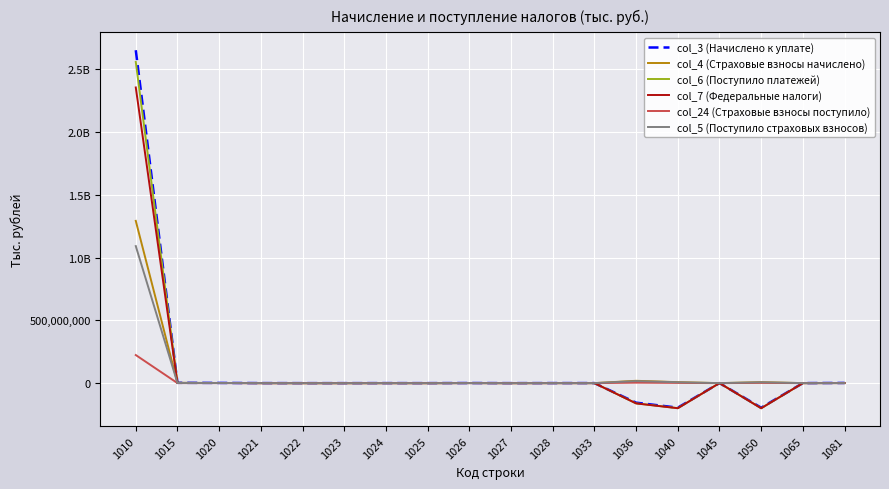

What is the lowest value of the col_7 (Федеральные налоги) series?

-200142628